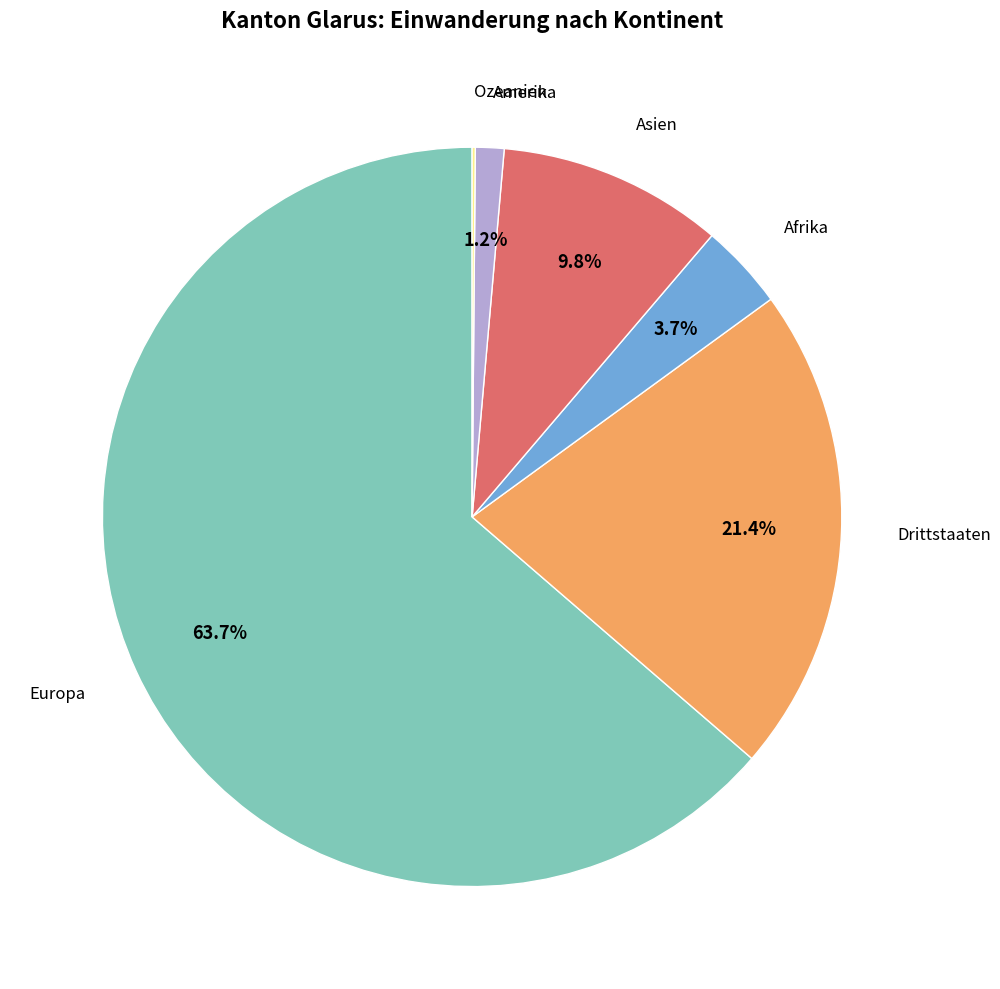

Does any single category account for the majority?

Yes